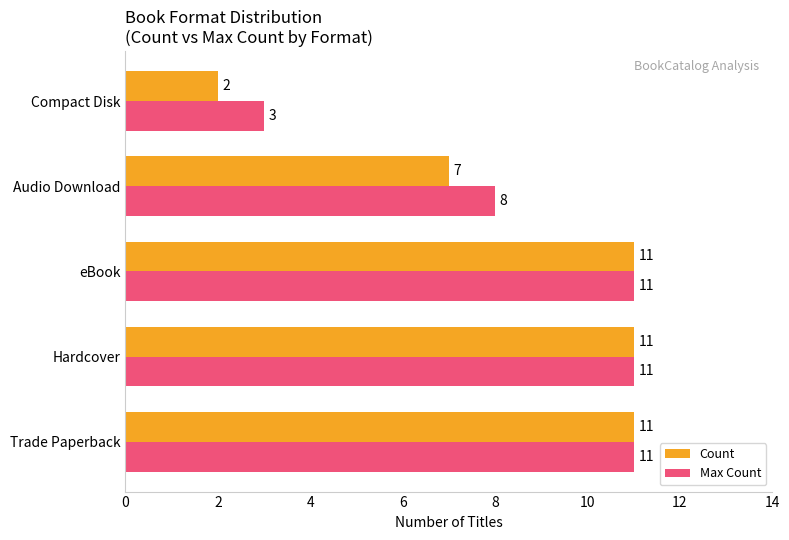

At how many categories does at least one series exceed 2?

5